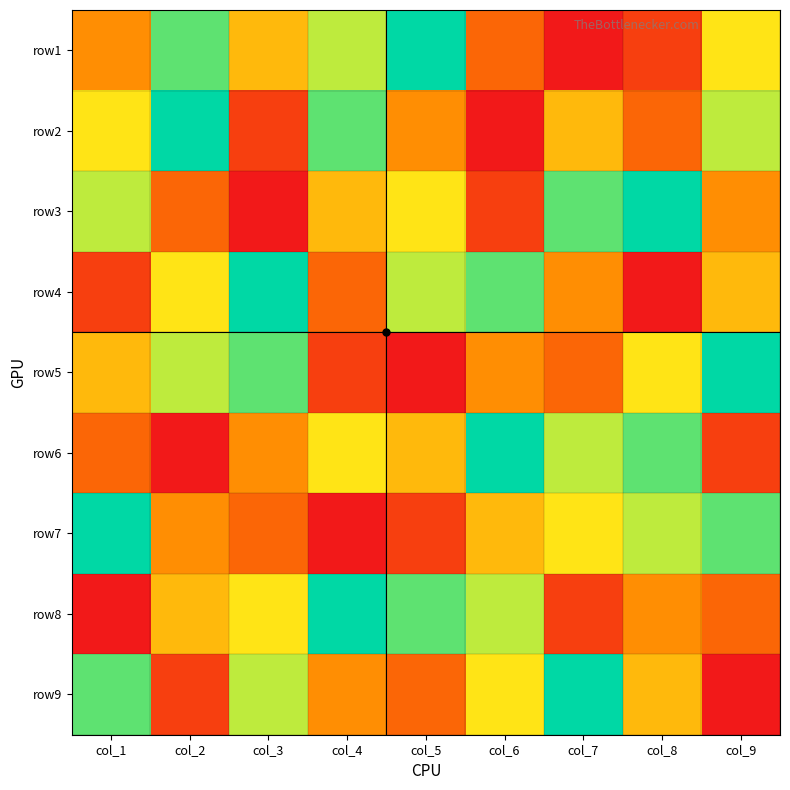

At col_5, list the series in order from smallest to largest.

row5, row7, row9, row2, row6, row3, row4, row8, row1